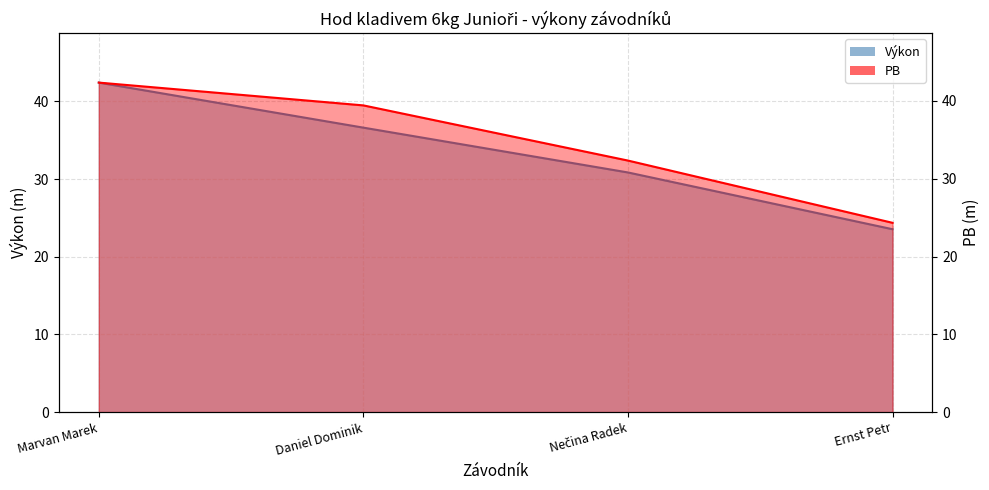

What are all the series names shown in the legend?

Výkon, PB